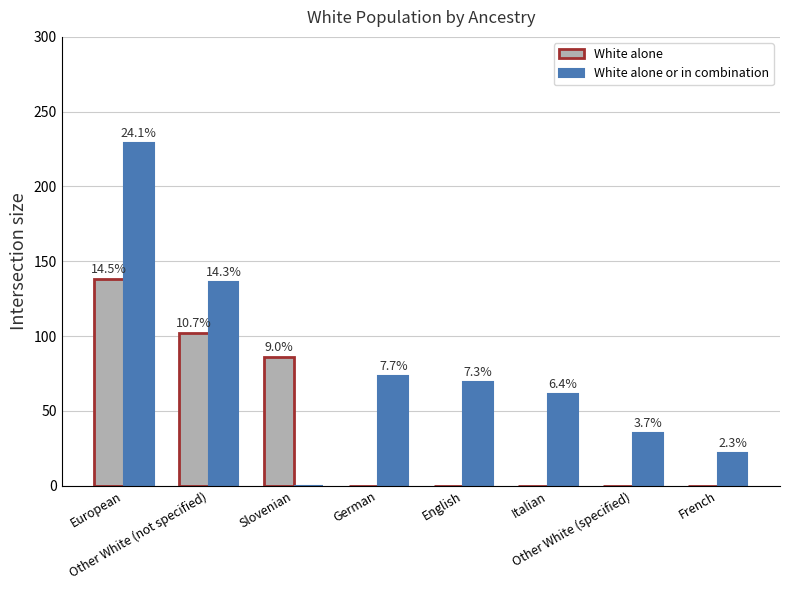

What are all the series names shown in the legend?

White alone, White alone or in combination